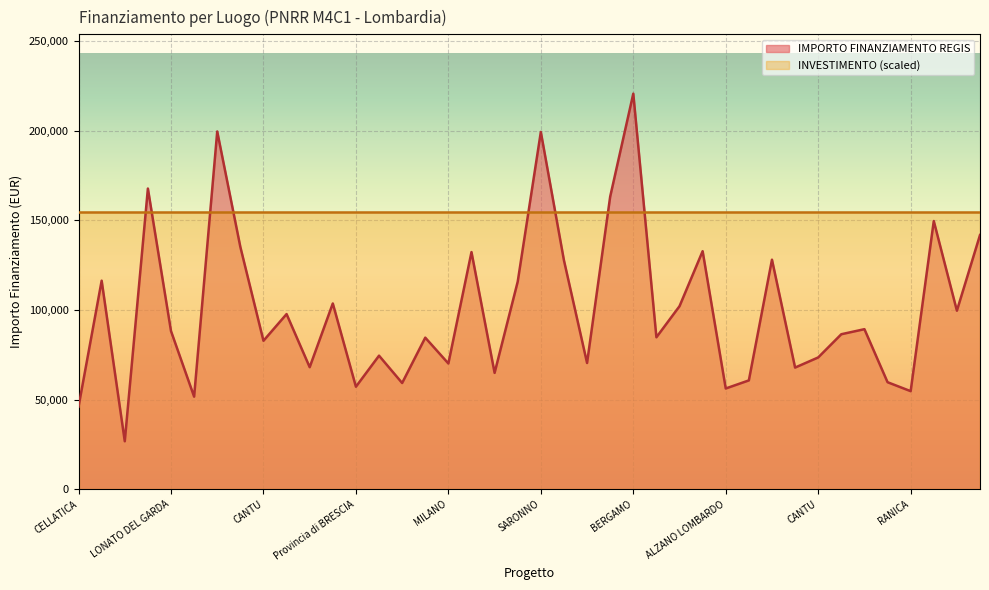

Which label corresponds to the largest value in the chart?

BERGAMO